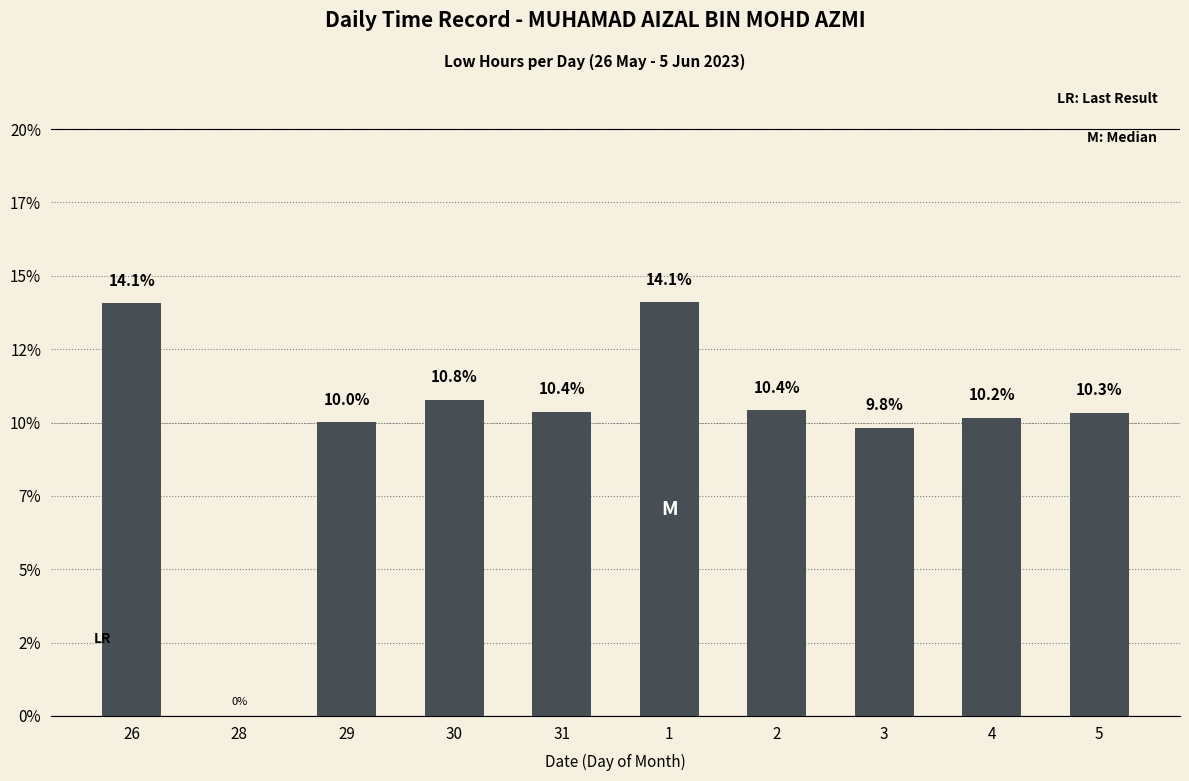

At which label does the data first exceed 10?

26